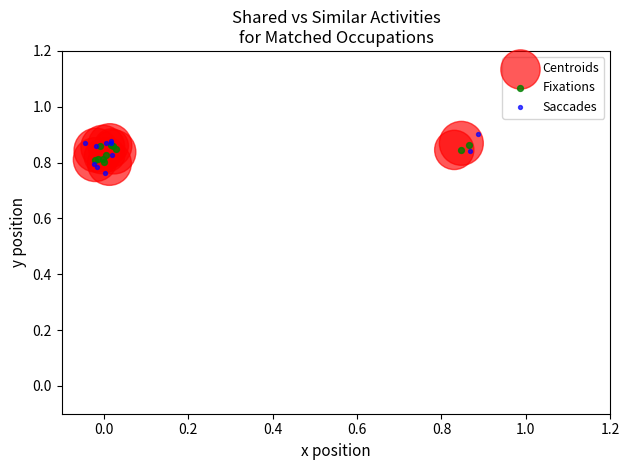

What are all the series names shown in the legend?

Centroids, Fixations, Saccades